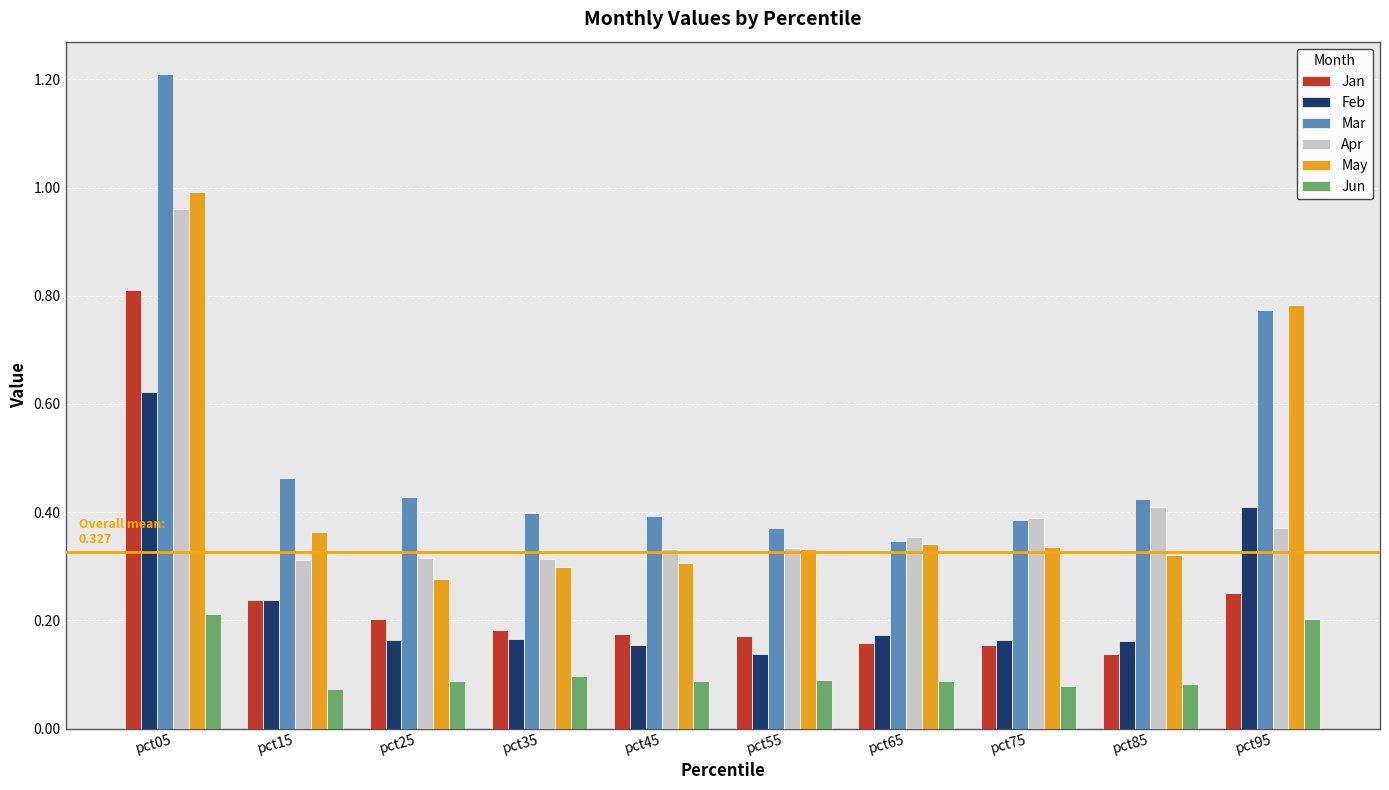

How many bars are there in total?

60